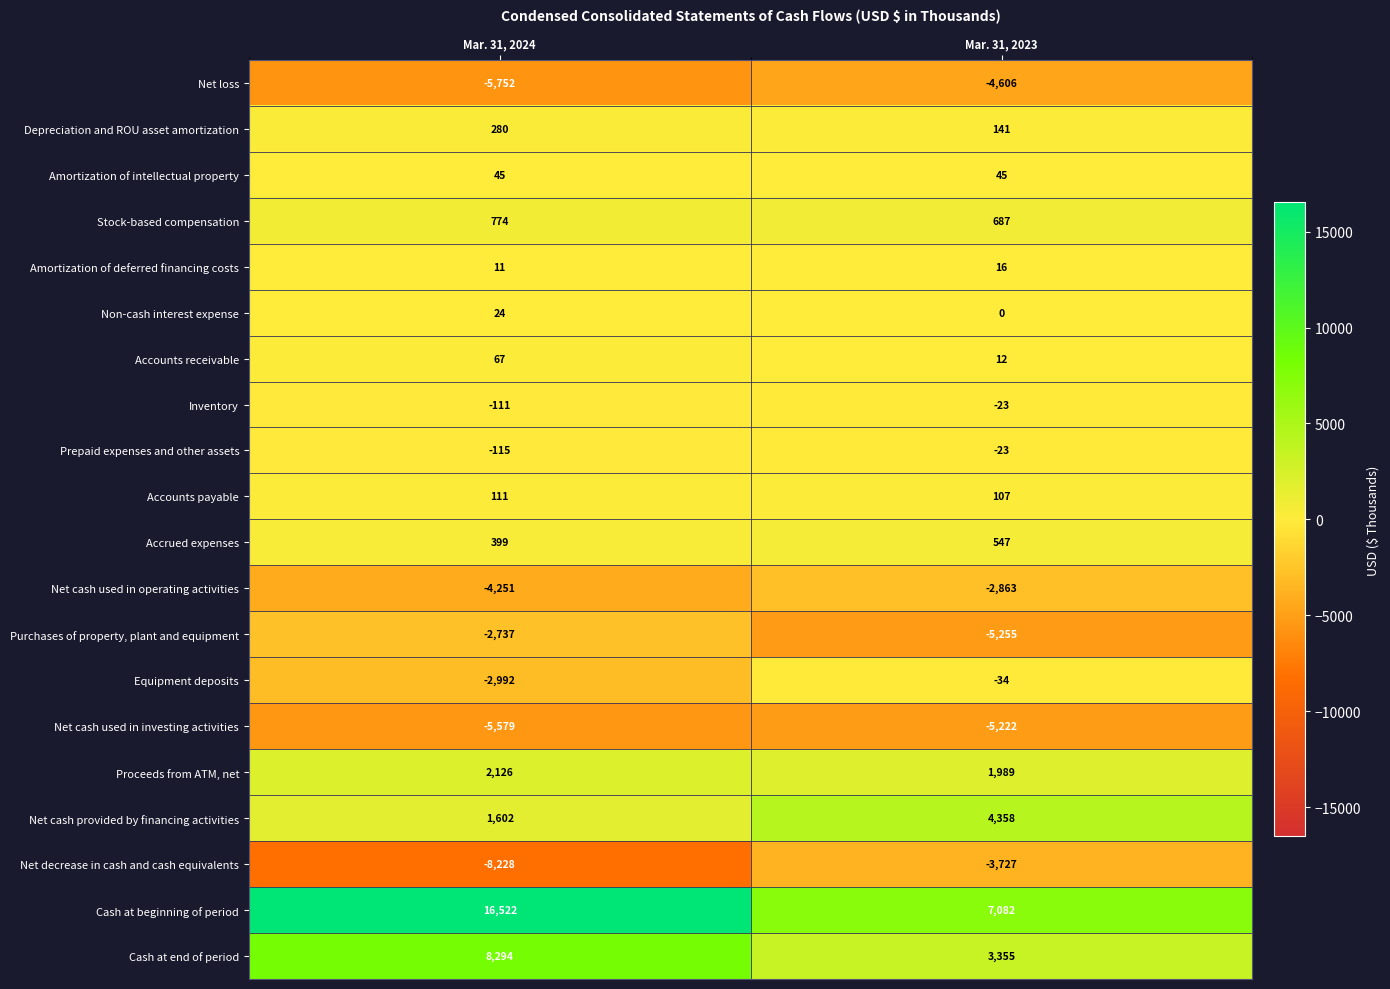

Rank the categories by Cash at end of period value from lowest to highest.

Mar. 31, 2023, Mar. 31, 2024